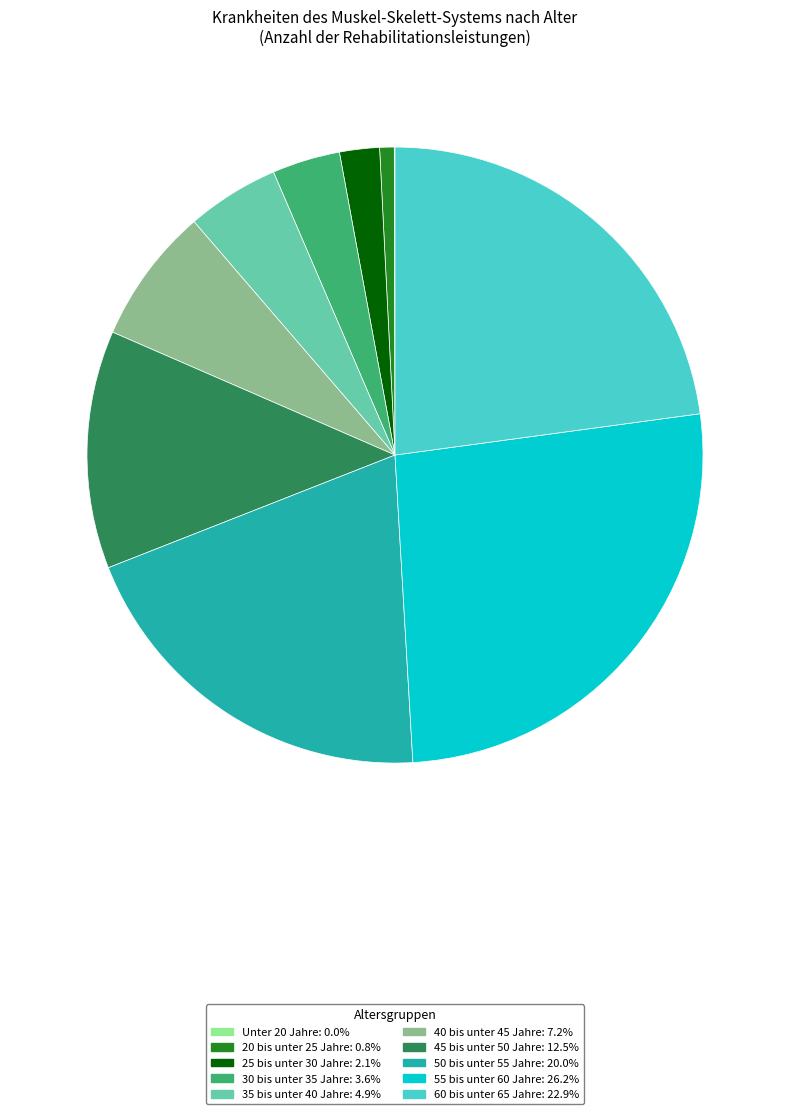

Does 30 bis unter 35 Jahre: 3.6% account for over 50% of the chart?

No